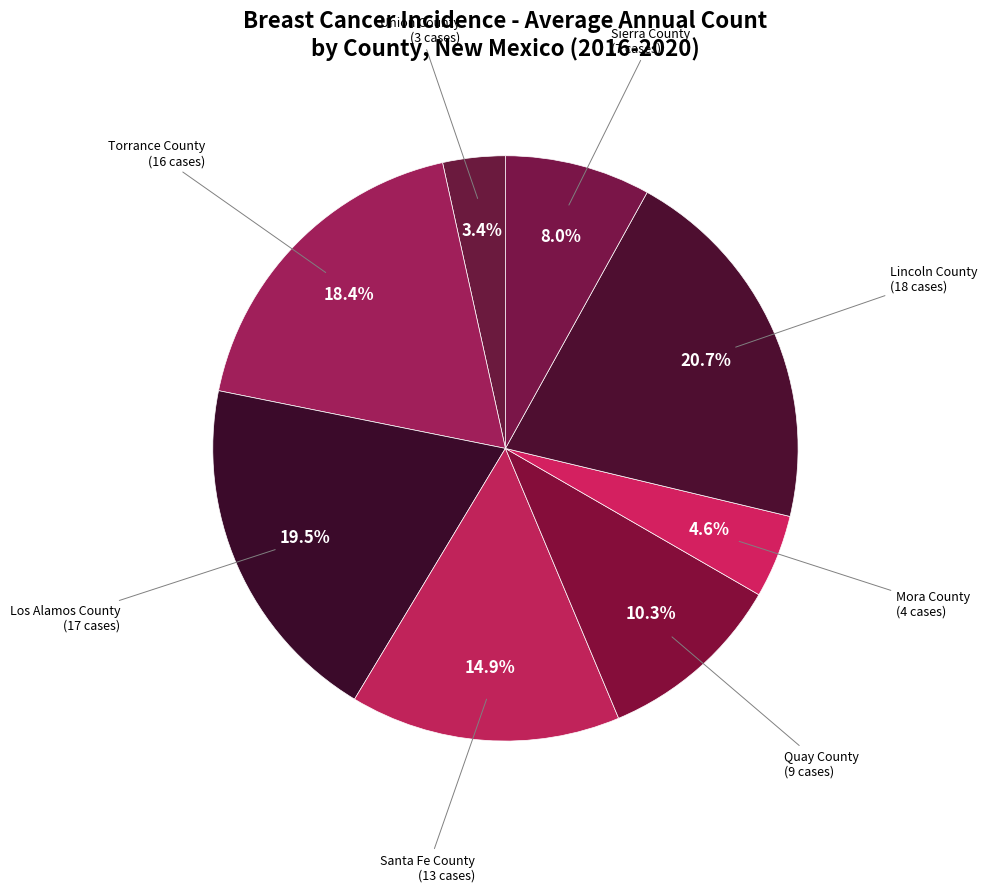

To the nearest percent, what is the difference between the largest and smallest slice percentages?

17%